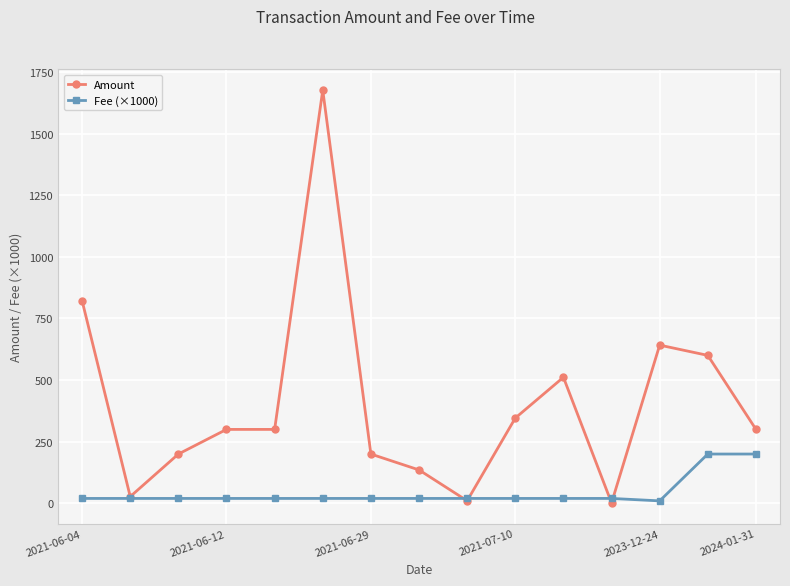

What is the value of the Amount point at the 14th from the left?

600.2